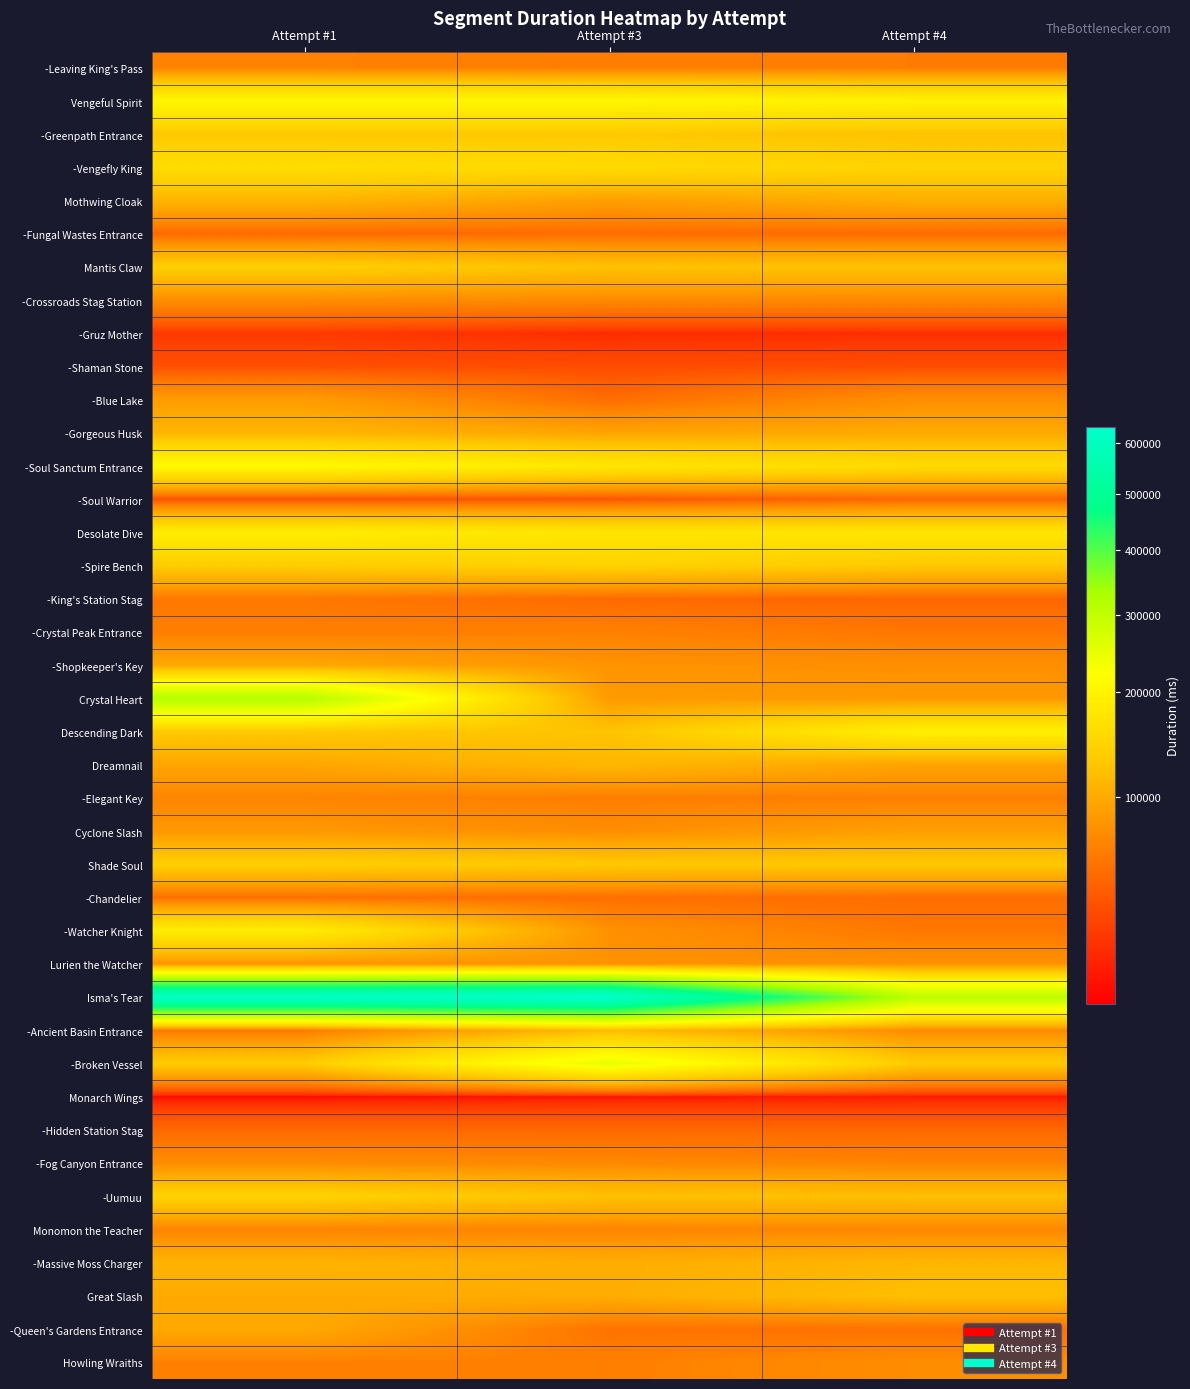

Between Attempt #3 and Attempt #4, which is larger?

Attempt #3